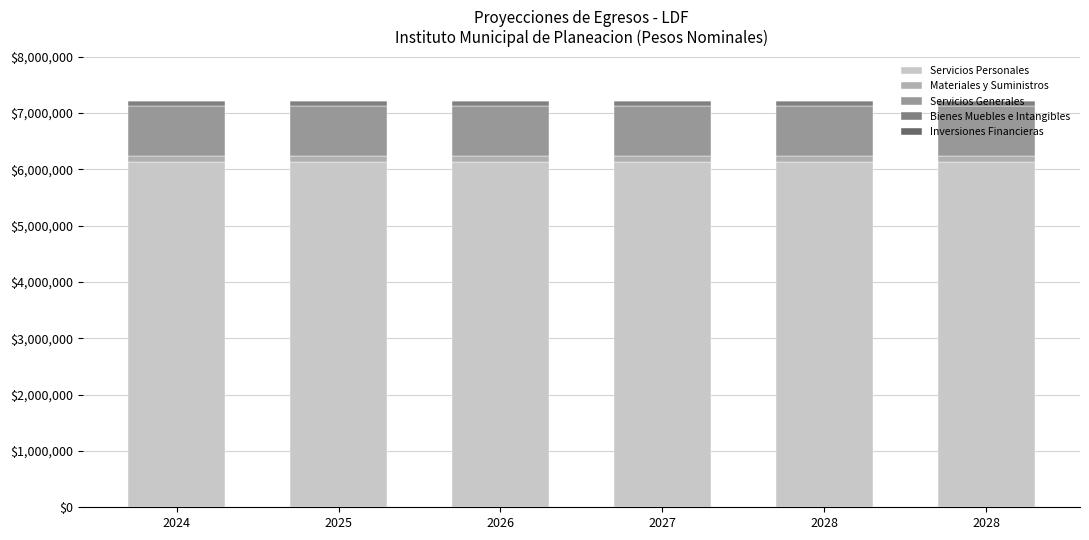

List the series in order of their peak value, highest first.

Servicios Personales, Servicios Generales, Materiales y Suministros, Bienes Muebles e Intangibles, Inversiones Financieras